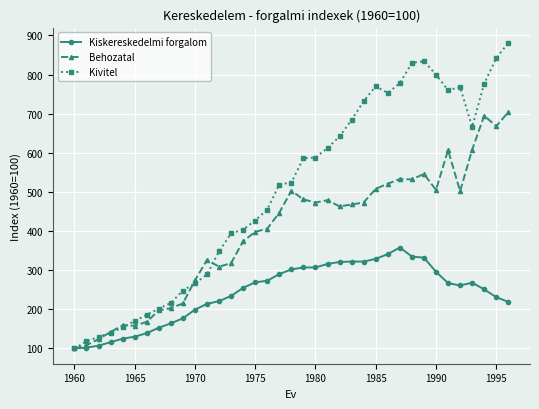

What is the smallest value displayed?

100